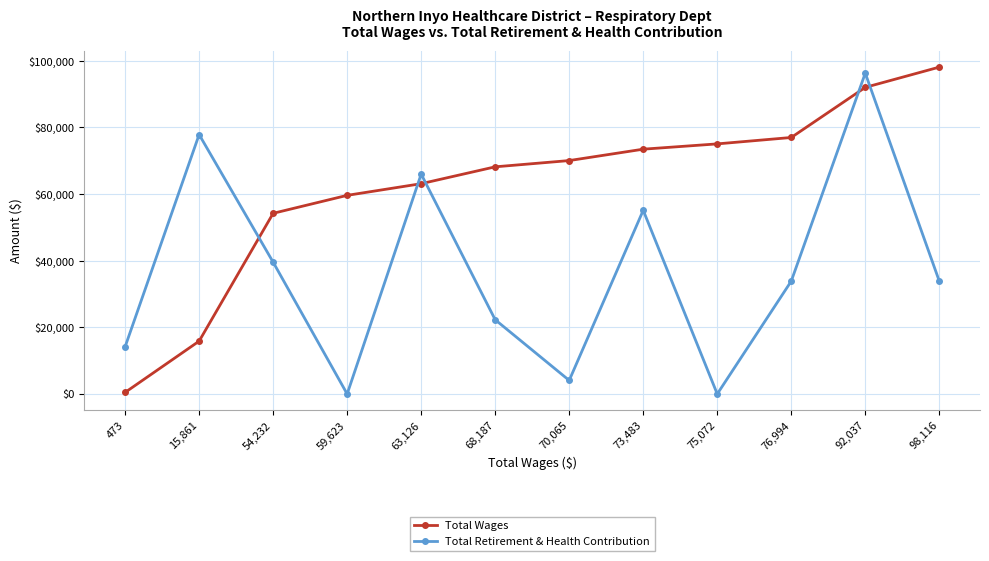

What is the difference between the maximum and minimum values in the Total Wages series?

97643